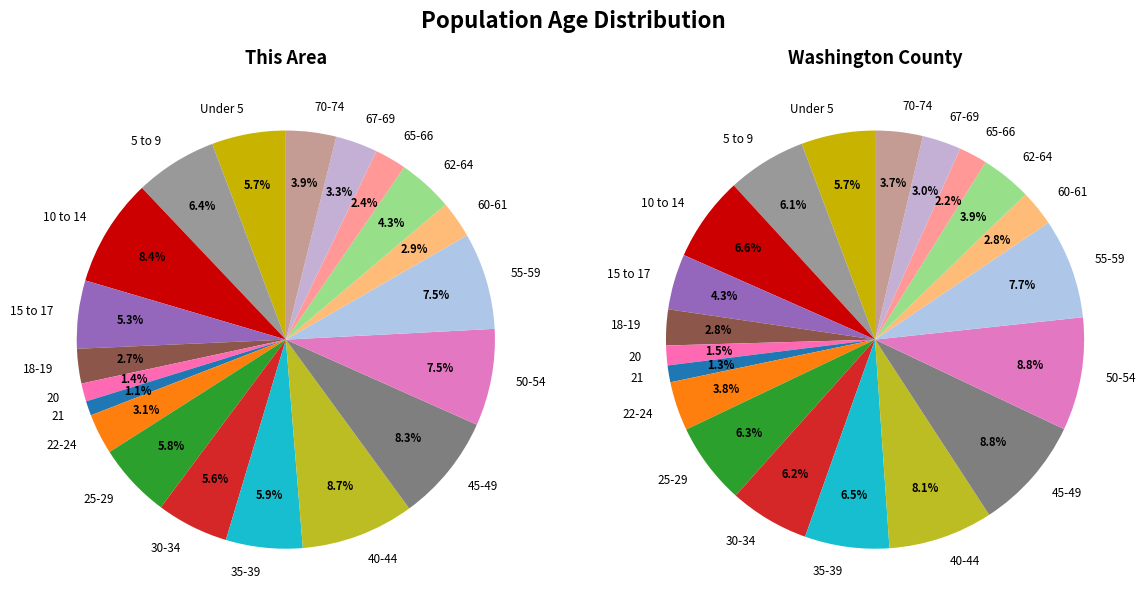

Rank the categories by Washington County value from lowest to highest.

21, 20, 65-66, 18-19, 60-61, 67-69, 70-74, 22-24, 62-64, 15 to 17, Under 5, 5 to 9, 30-34, 25-29, 35-39, 10 to 14, 55-59, 40-44, 50-54, 45-49